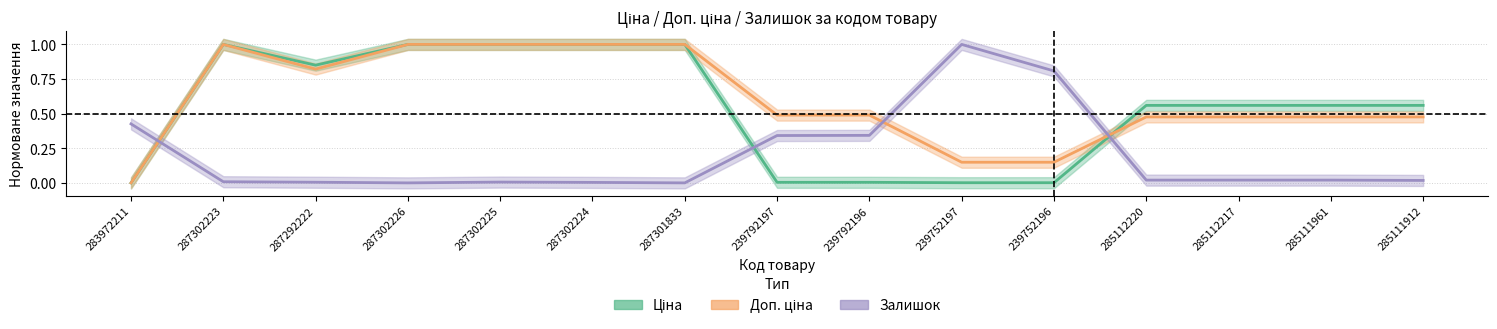

At which category is the sum across all series the highest?

287302223